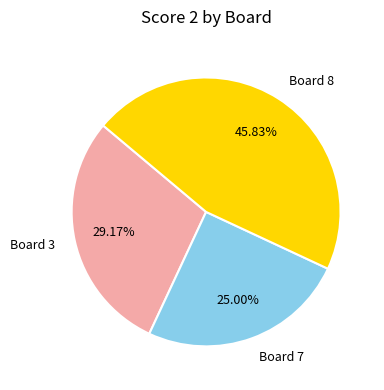

Rank the categories by value from highest to lowest.

Board 8, Board 3, Board 7